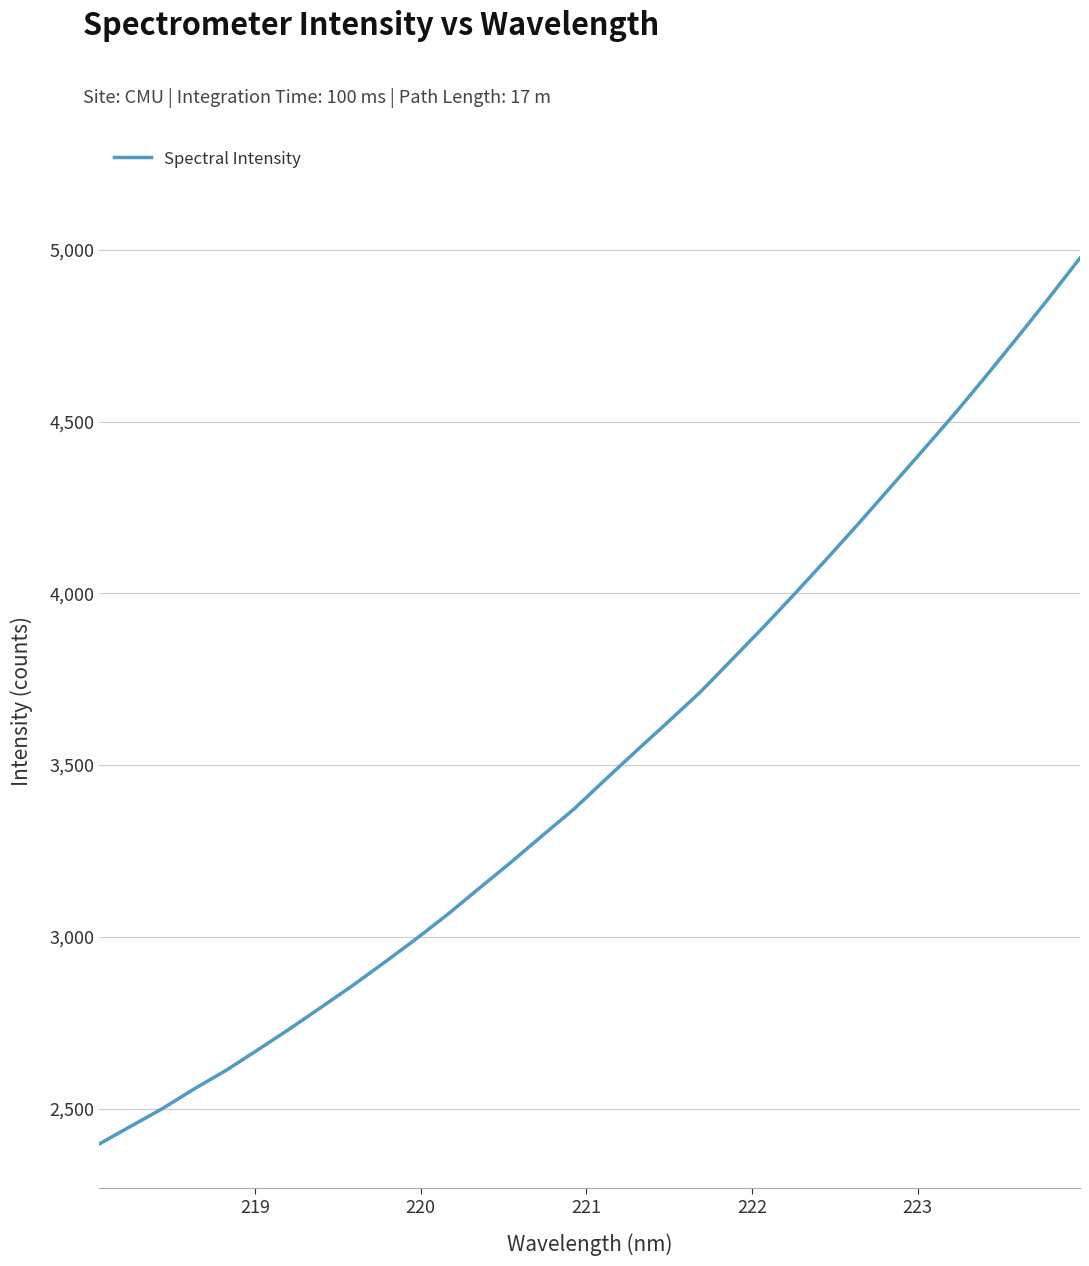

What is the maximum value shown in the chart?

4975.8